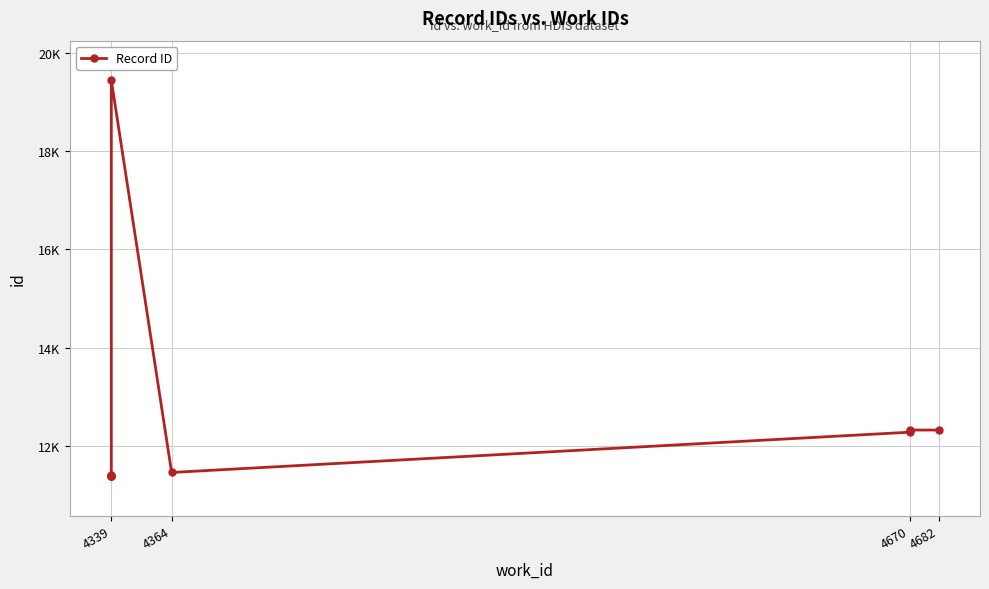

Is it true that the value at 4670 is 12281?

True